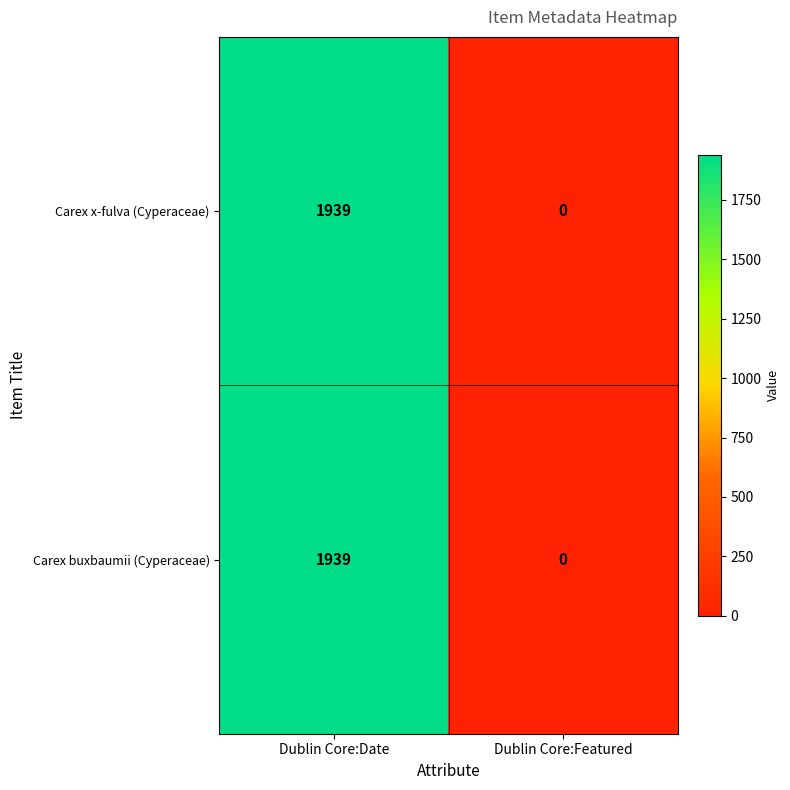

Where is Carex x-fulva (Cyperaceae) nearest to the value 969?

Dublin Core:Featured